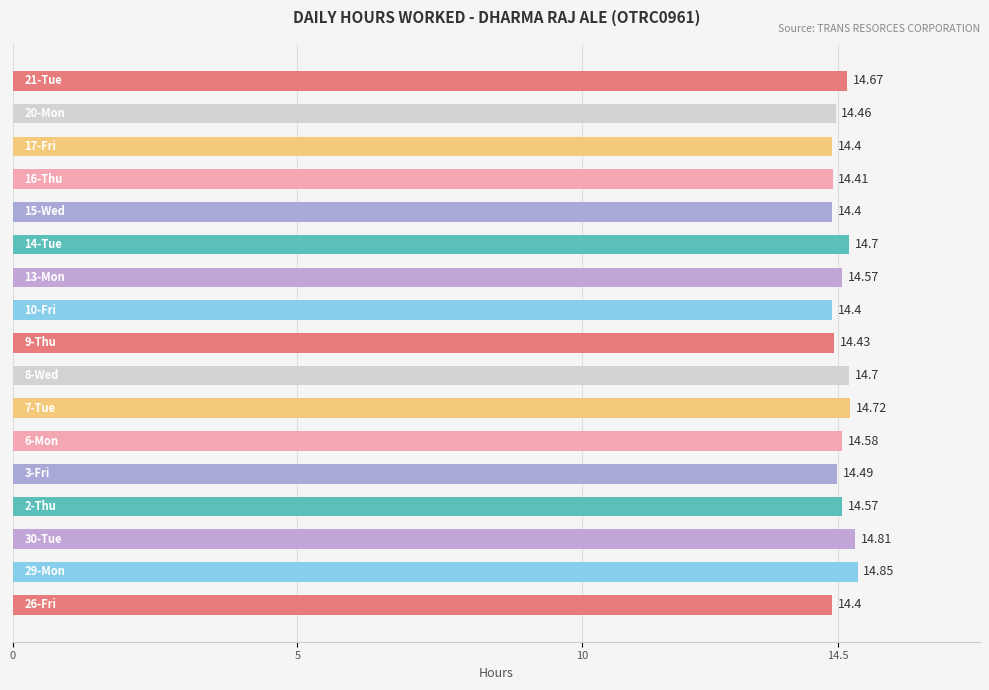

What is the average value?

14.6